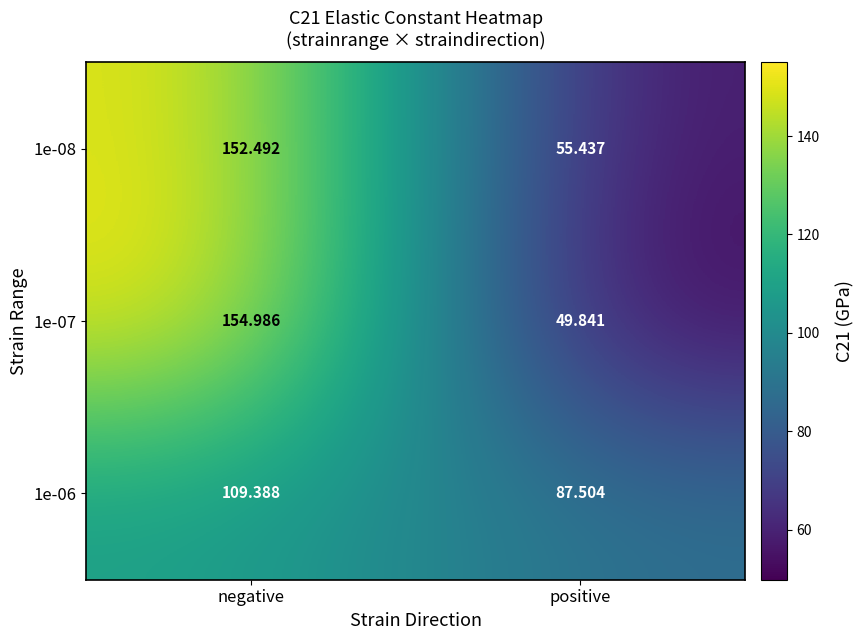

How many series are shown in this chart?

3